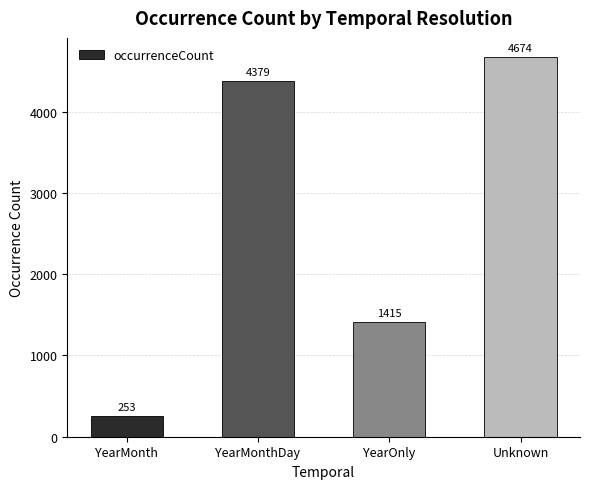

Reading left to right, extract all data points from this chart.

YearMonth=253	YearMonthDay=4379	YearOnly=1415	Unknown=4674